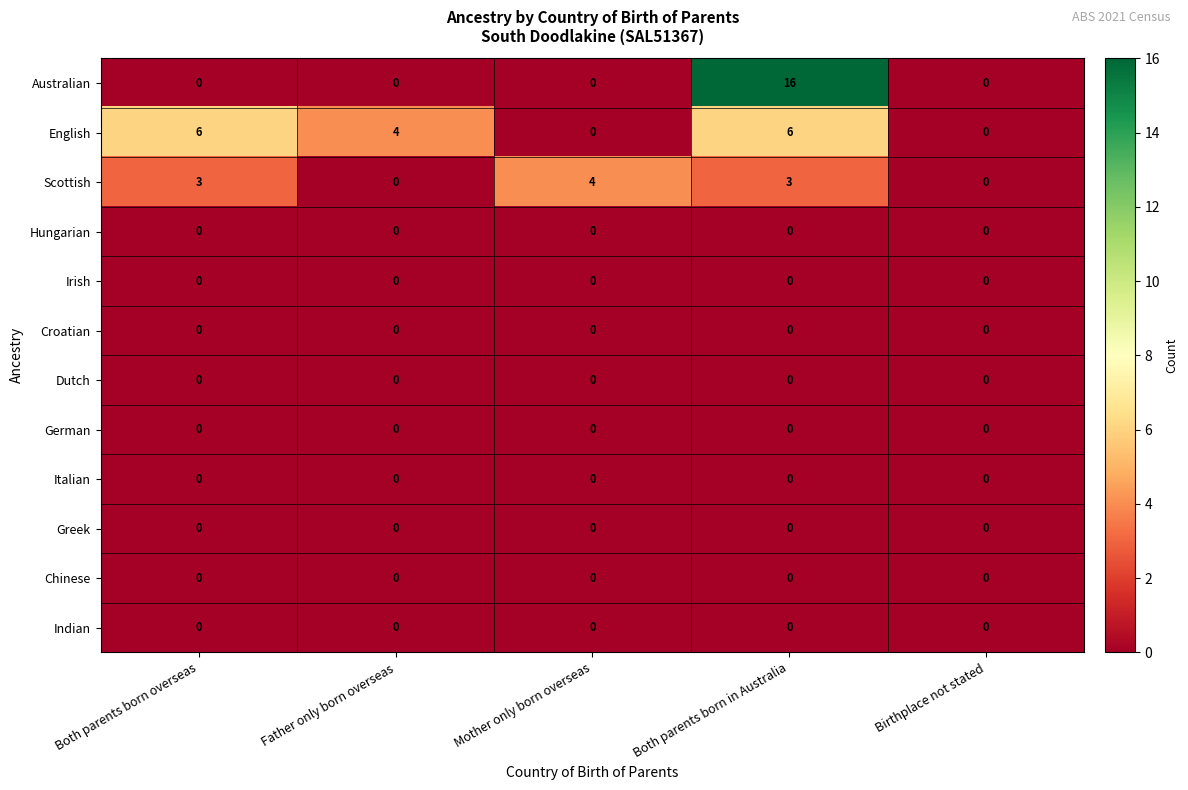

At which category is the sum across all series the highest?

Both parents born in Australia